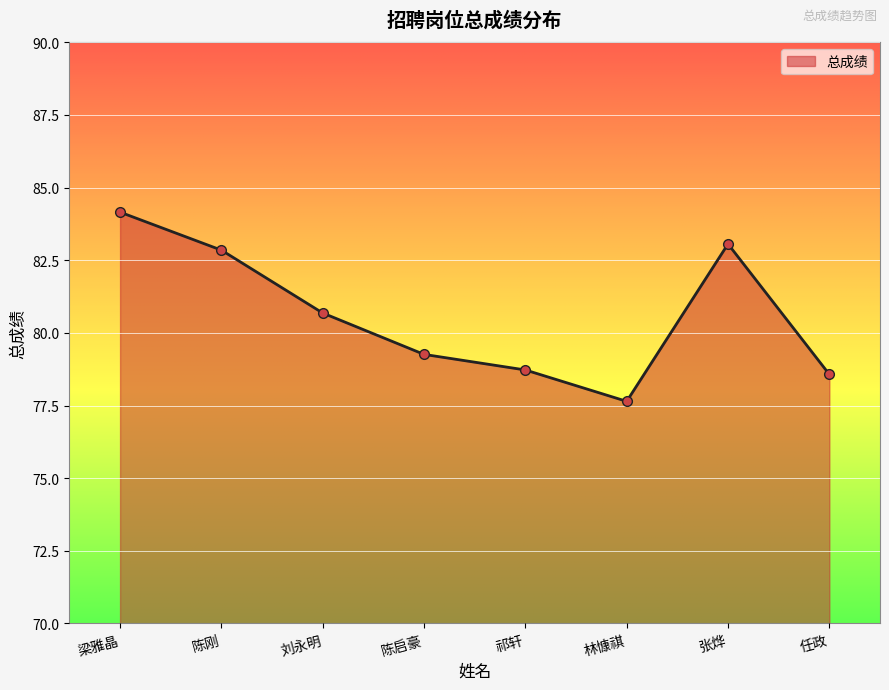

Reading left to right, extract all data points from this chart.

84.2	82.8	80.7	79.3	78.7	77.6	83.1	78.6